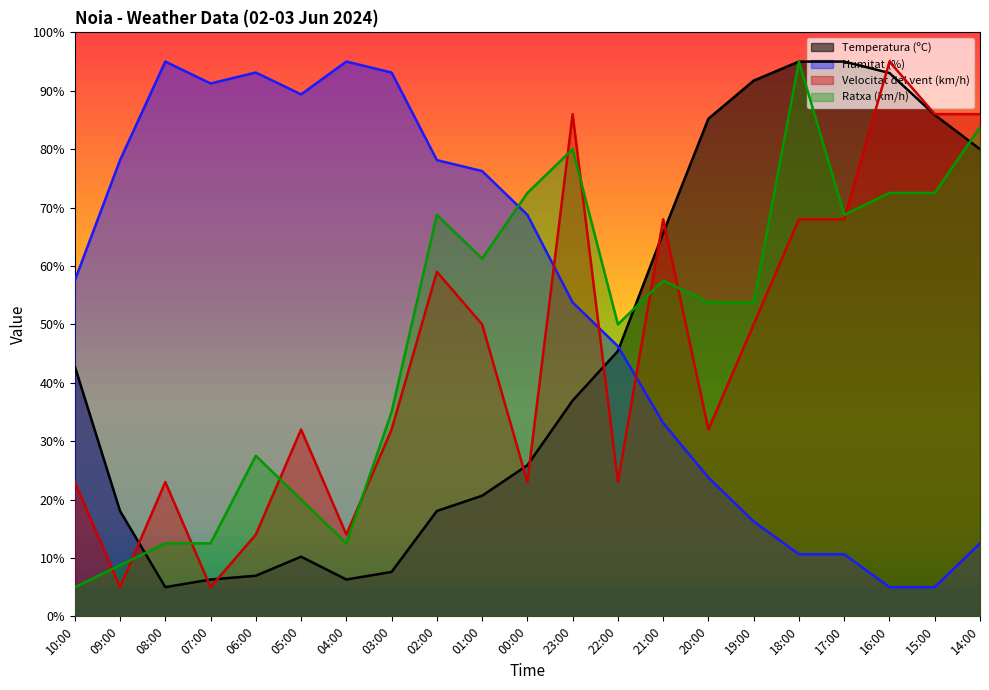

Which series has the largest total across all categories?

Humitat (%)